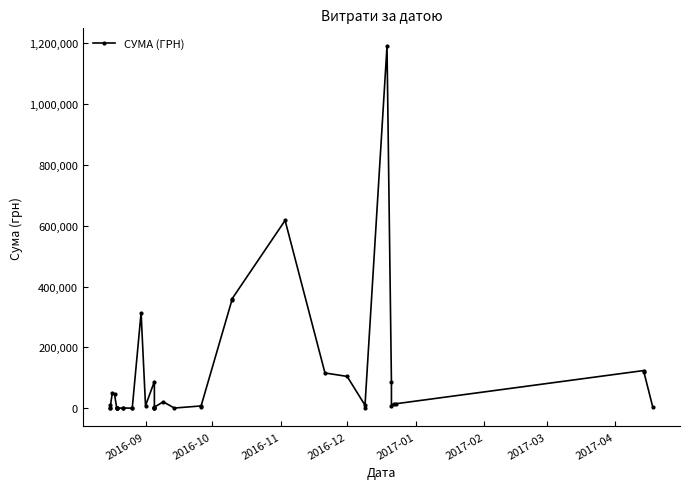

What is the value of the 37th point from the left?

15050.0